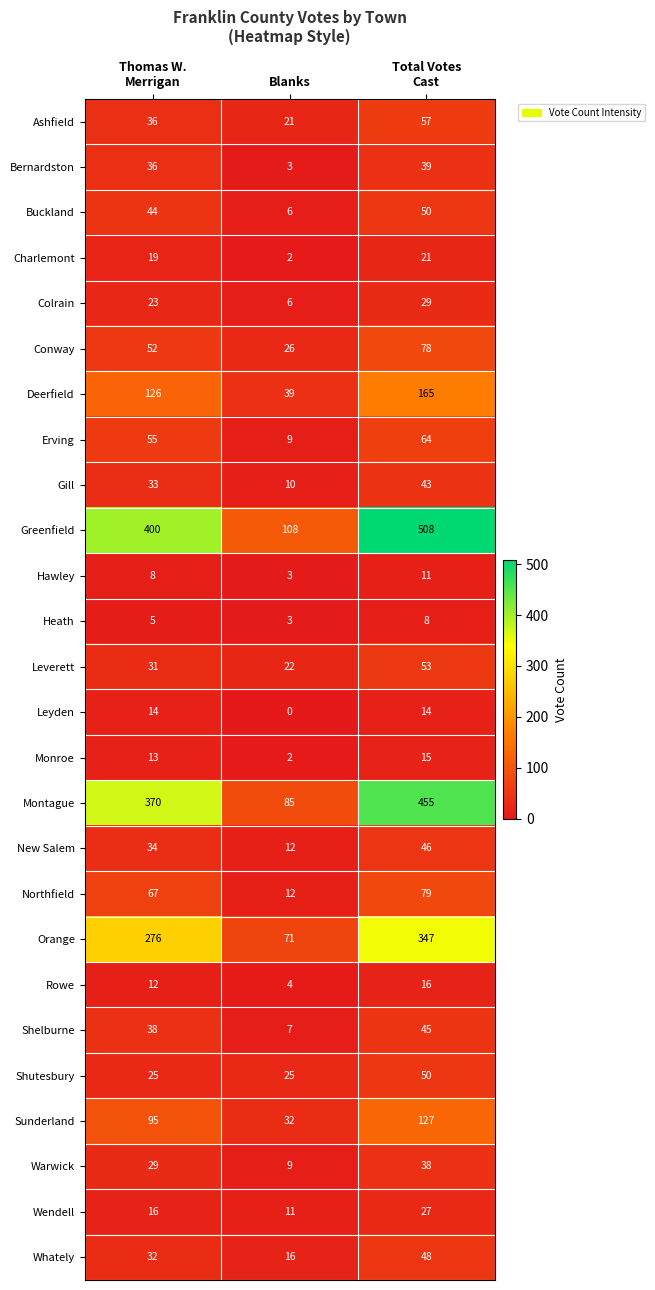

What is the difference between the highest and lowest values at Blanks?

108